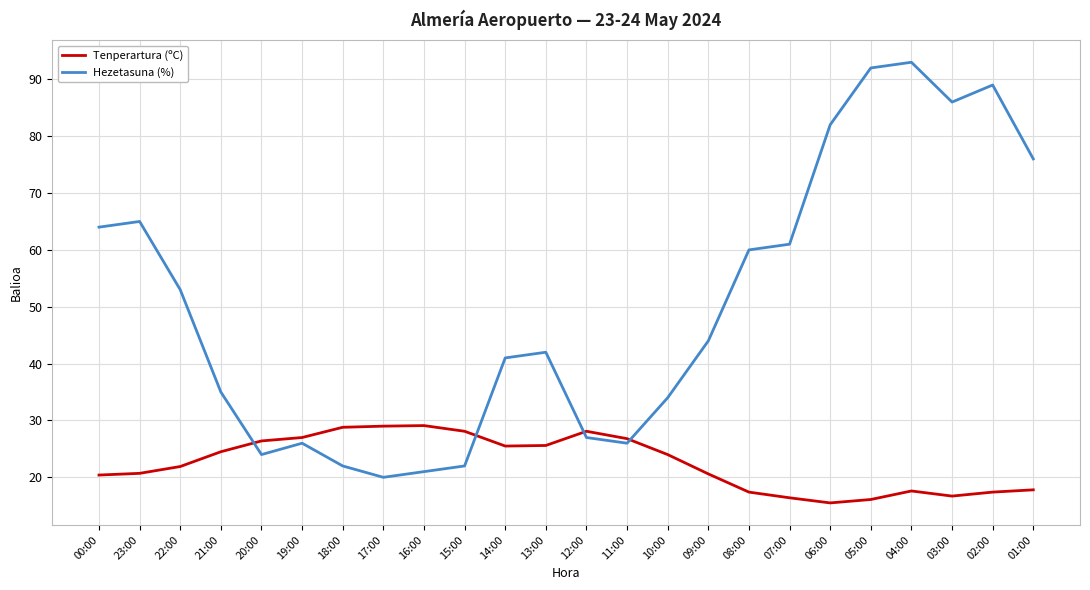

What is the difference between the maximum and minimum values in the Hezetasuna (%) series?

73.0